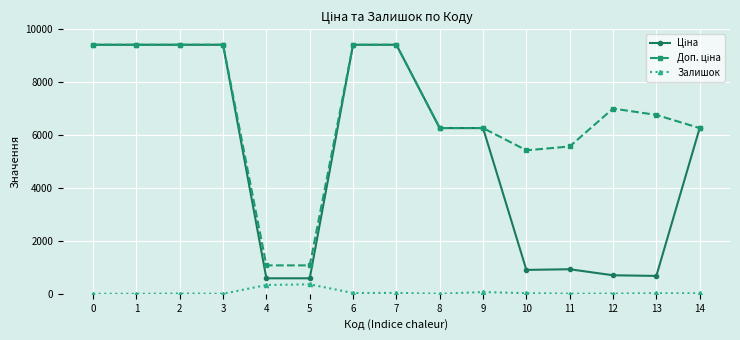

What is the greatest value displayed?

9416.9